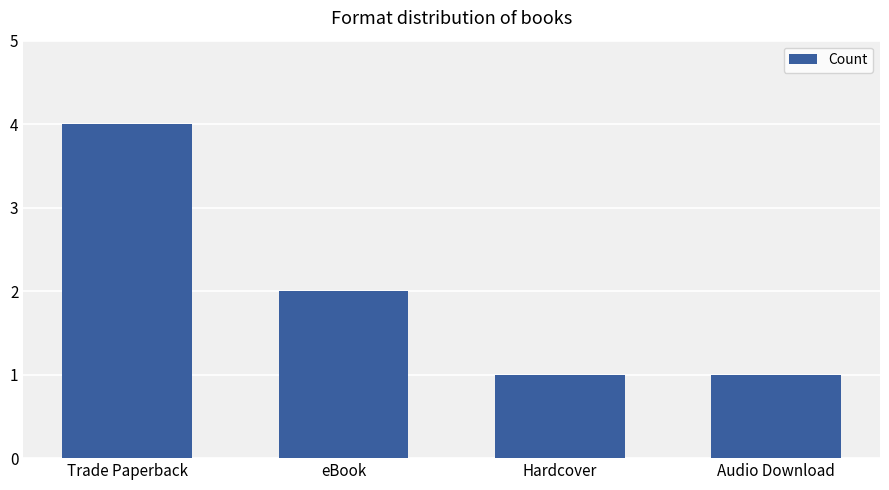

How many values are below 2?

2